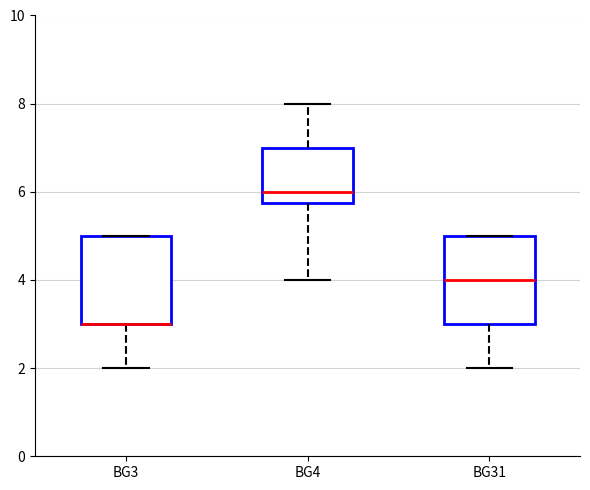

Where does the lower whisker of the box for BG31 end on the y-axis? The values are not printed on the chart, so give them approximately, as read against the axis.

2.0